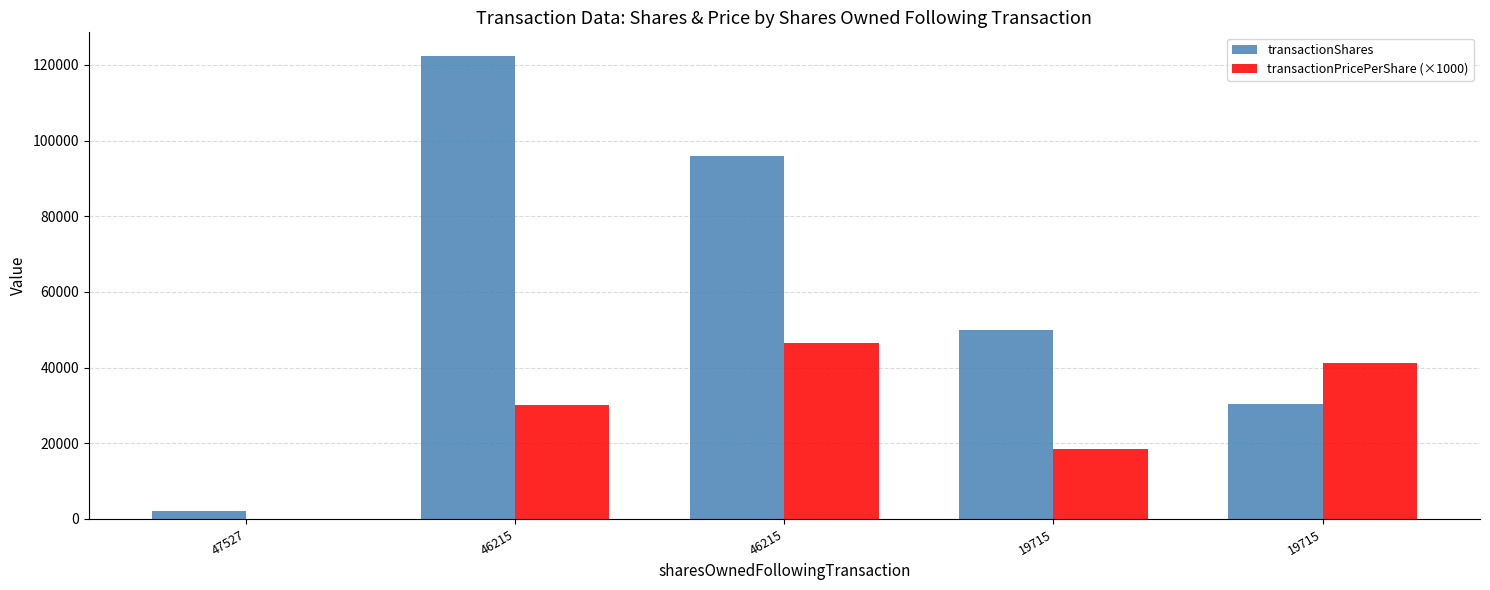

Reading left to right, what are all the values shown in this chart?

transactionShares: 47527=2016.0	46215=122500.0	46215=96000.0	19715=50000.0	19715=30285.0
transactionPricePerShare (×1000): 47527=0.0	46215=30098.4	46215=46394.2	19715=18388.0	19715=41300.0